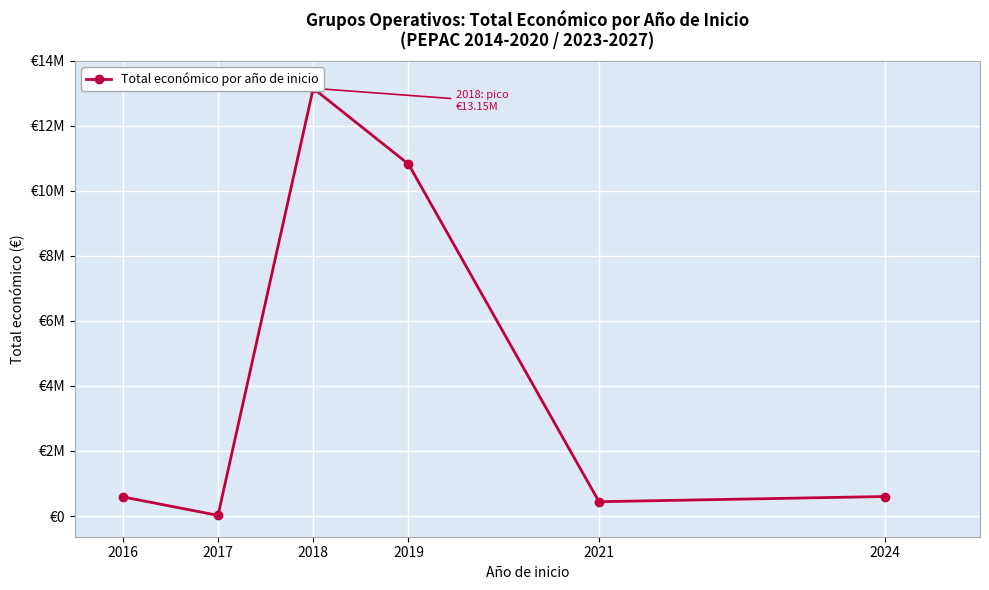

Between 2016 and 2024, which is larger?

2024